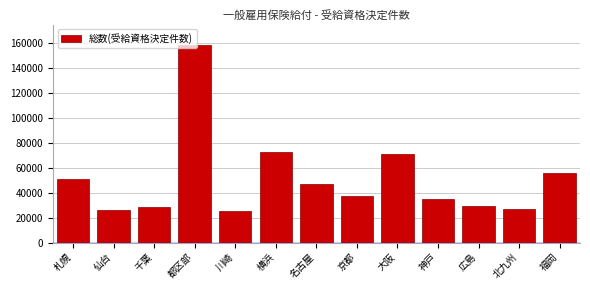

Which label corresponds to the largest value in the chart?

都区部